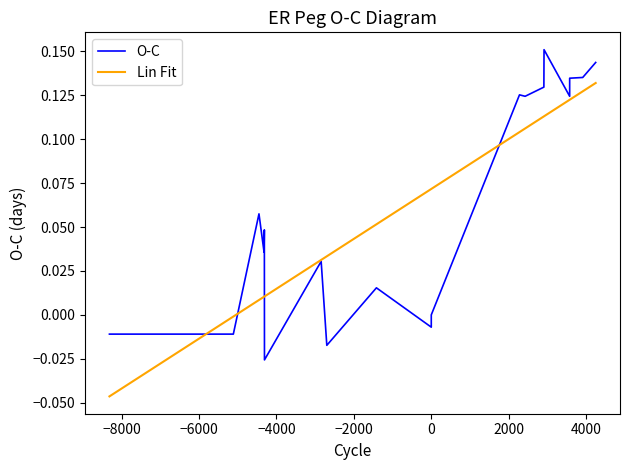

Is this an area chart (filled region under the line)?

No